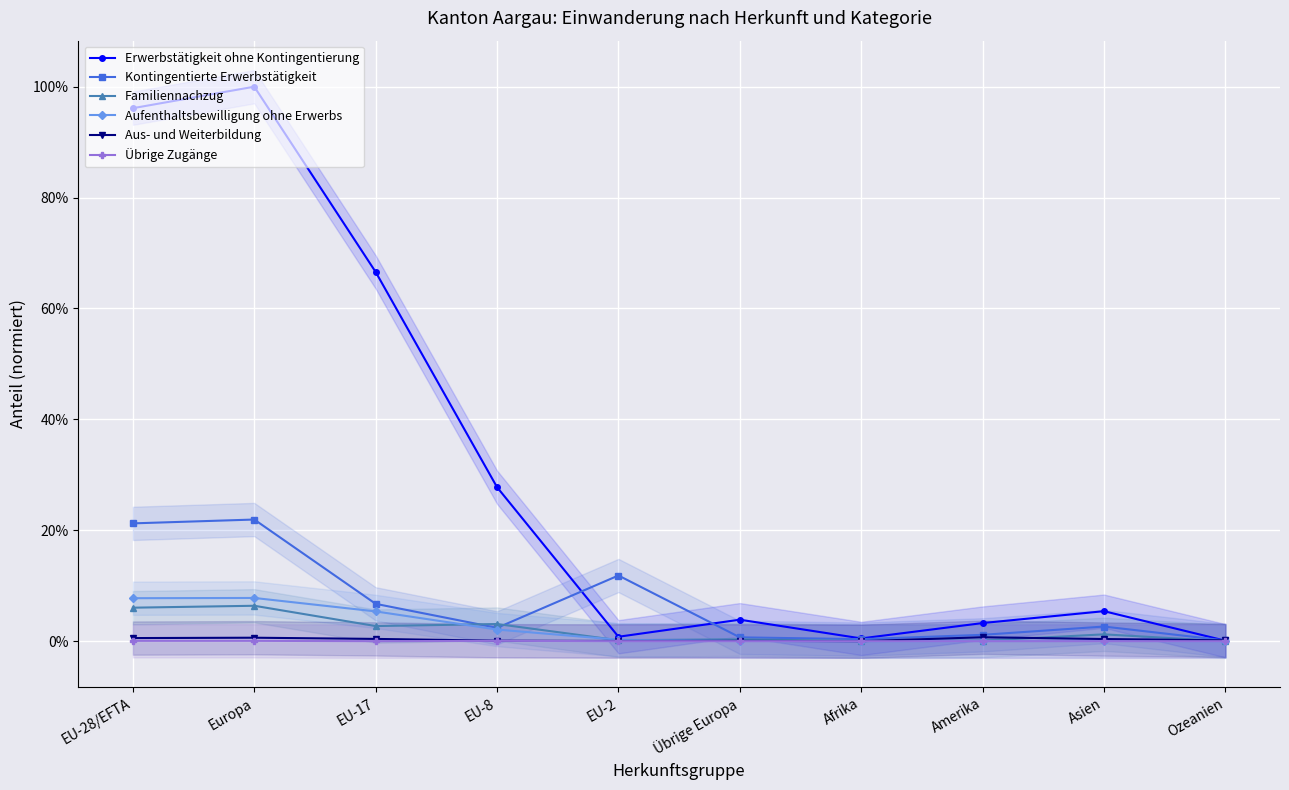

Which series has the largest total across all categories?

Erwerbstätigkeit ohne Kontingentierung